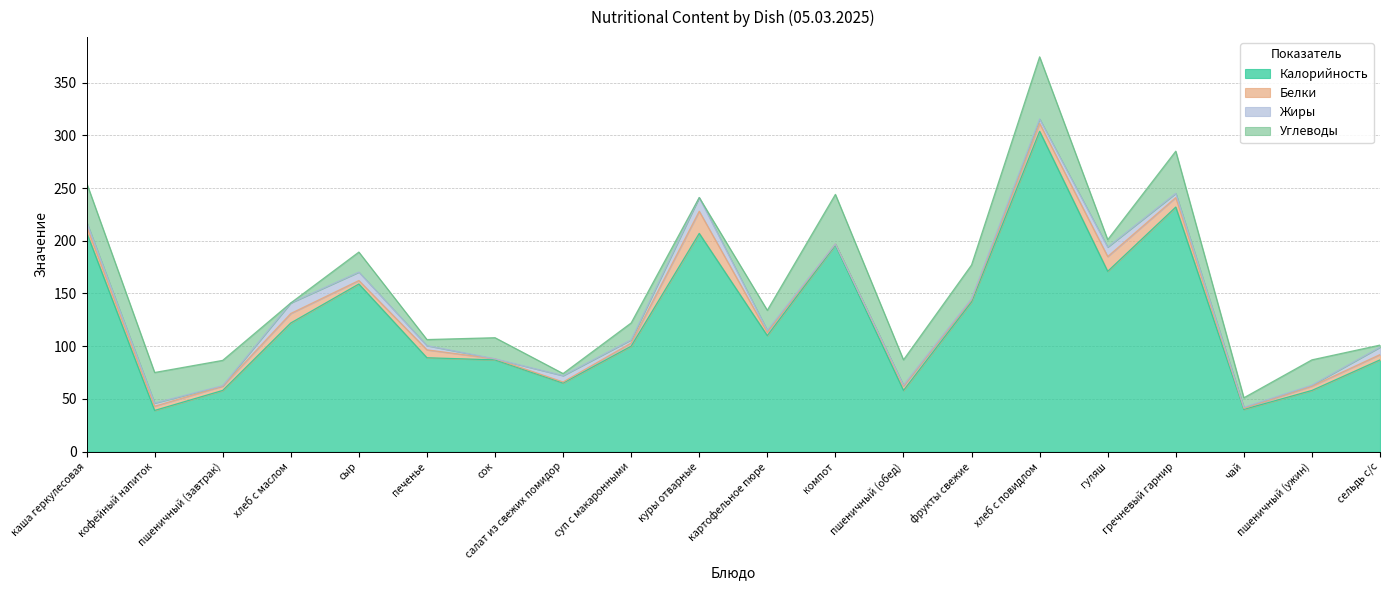

What is the value of the Белки point at the 12th from the left?

1.0